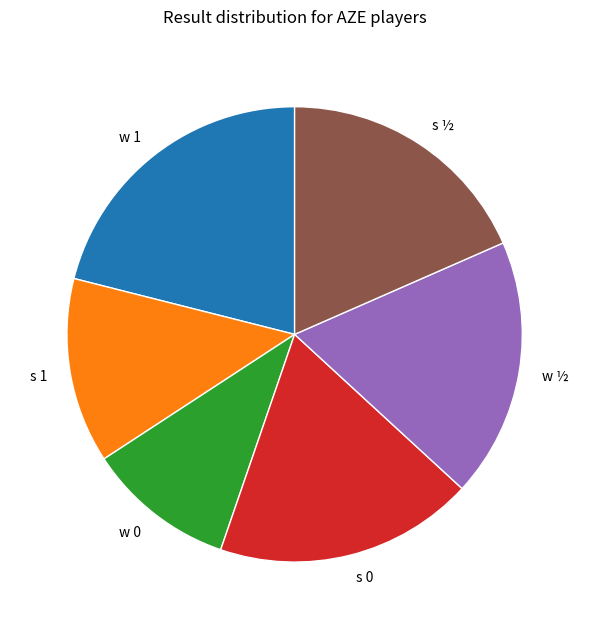

Which category has the smallest portion of the pie?

w 0